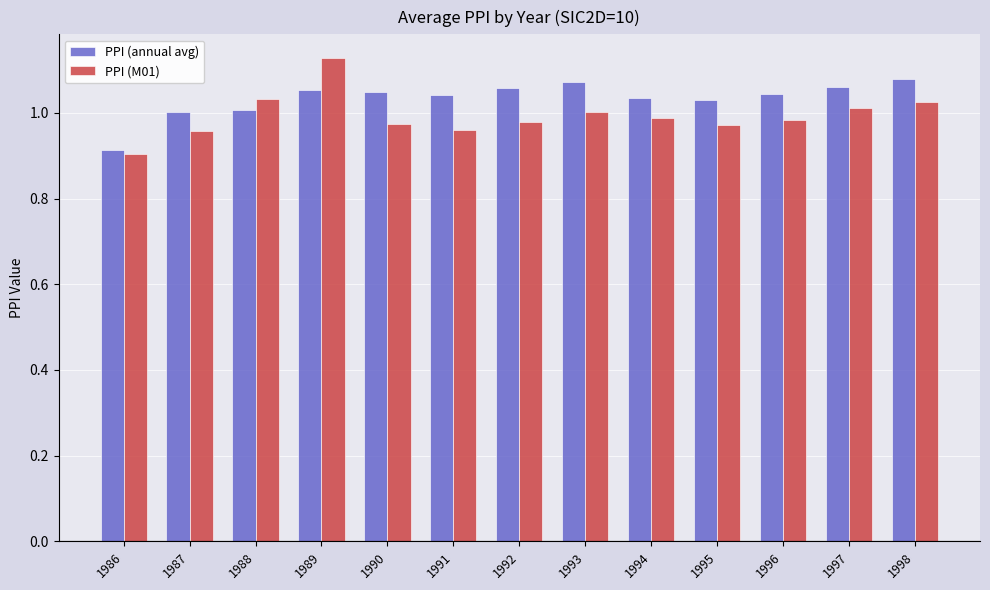

List the series in order of their peak value, highest first.

PPI (M01), PPI (annual avg)